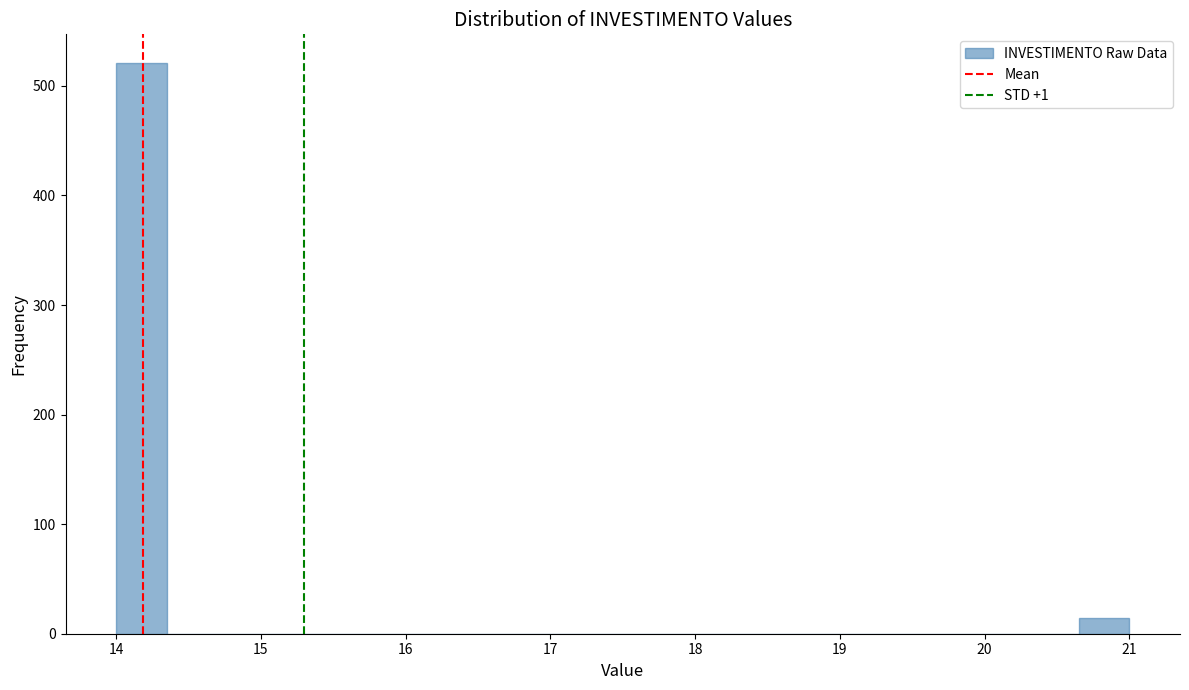

Read against the x-axis, roughly where is the centre of the tallest bar?

14.2